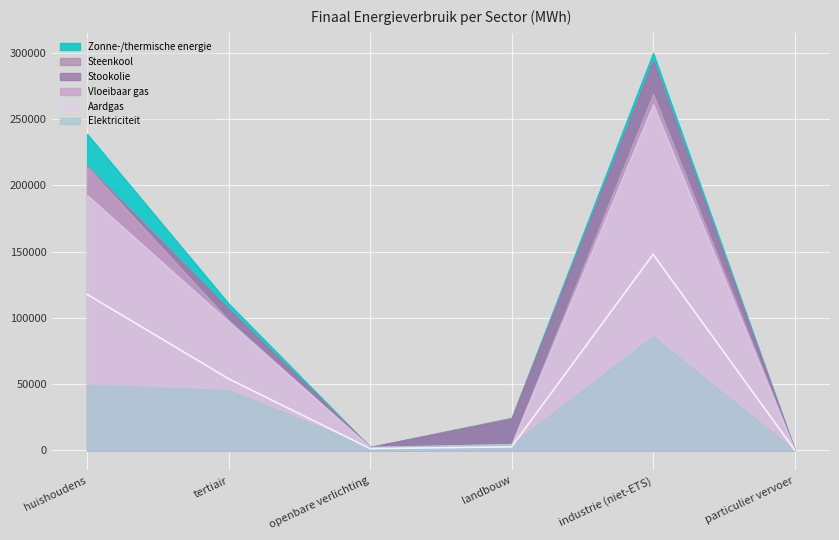

Reading right to left, list all the values displayed in this chart.

Elektriciteit: particulier vervoer=77.7	industrie (niet-ETS)=86091.3	landbouw=4547.0	openbare verlichting=2546.6	tertiair=45493.5	huishoudens=49536.1
Aardgas: particulier vervoer=219.0	industrie (niet-ETS)=175143.2	landbouw=195.7	openbare verlichting=0.0	tertiair=51783.5	huishoudens=143058.5
Steenkool: particulier vervoer=0.0	industrie (niet-ETS)=28.1	landbouw=658.8	openbare verlichting=0.0	tertiair=0.1	huishoudens=711.0
Vloeibaar gas: particulier vervoer=423.7	industrie (niet-ETS)=7686.2	landbouw=133.6	openbare verlichting=0.0	tertiair=1000.2	huishoudens=21417.4
Stookolie: particulier vervoer=0.0	industrie (niet-ETS)=25333.5	landbouw=18942.4	openbare verlichting=0.0	tertiair=8371.5	huishoudens=0.0
Zonne-/thermische energie: particulier vervoer=0.0	industrie (niet-ETS)=5631.1	landbouw=0.0	openbare verlichting=0.0	tertiair=4118.9	huishoudens=23994.1